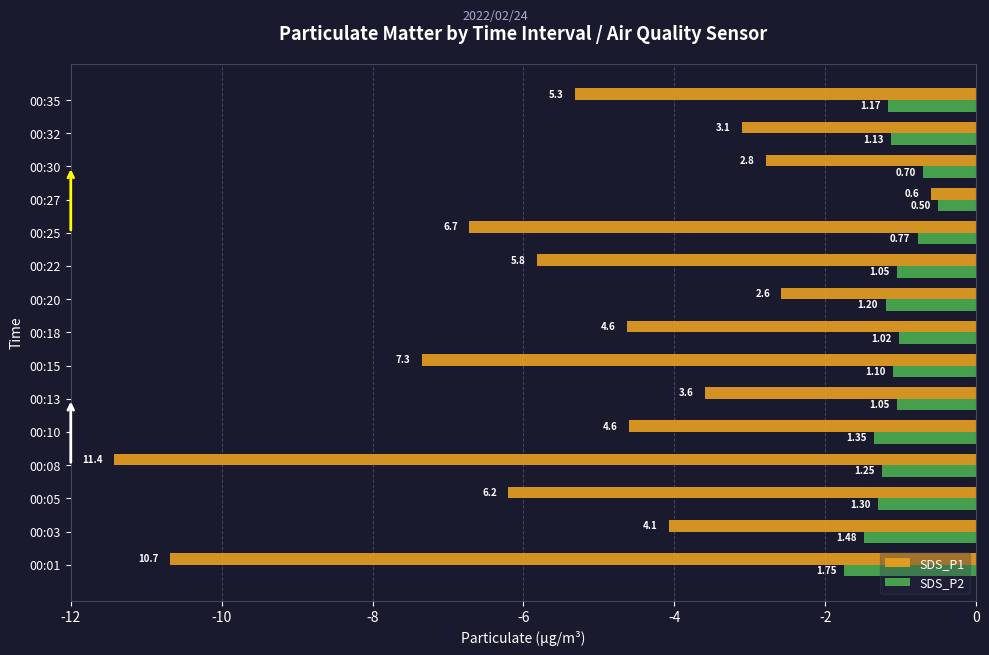

What are all the series names shown in the legend?

SDS_P1, SDS_P2